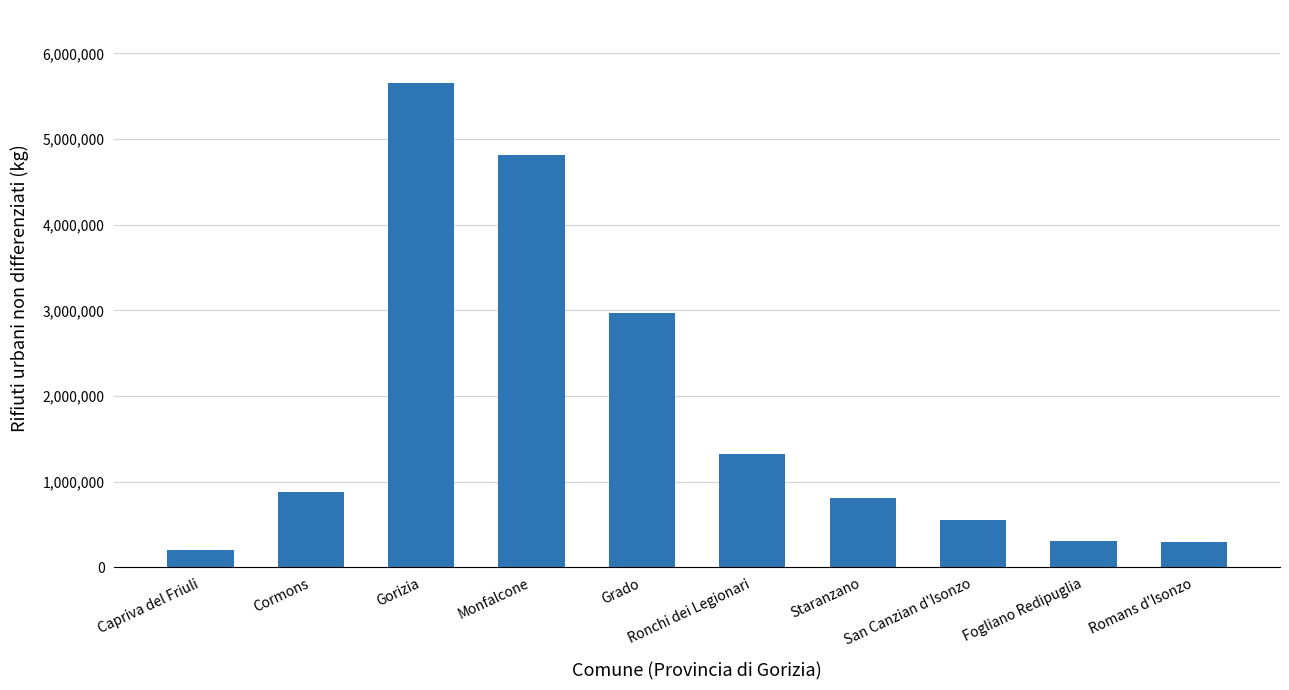

True or false: the data shows 10048052 at Gorizia.

False